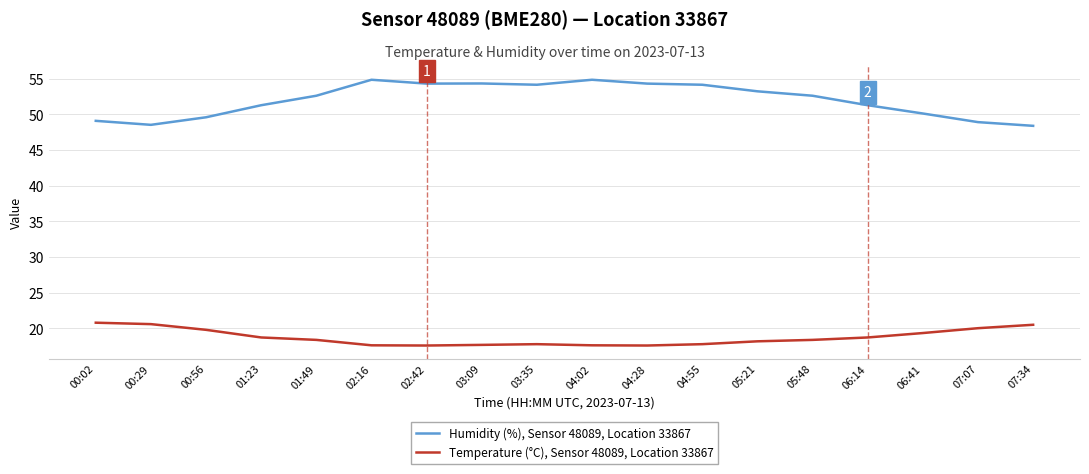

What is the average value of the Humidity (%), Sensor 48089, Location 33867 series?

52.1